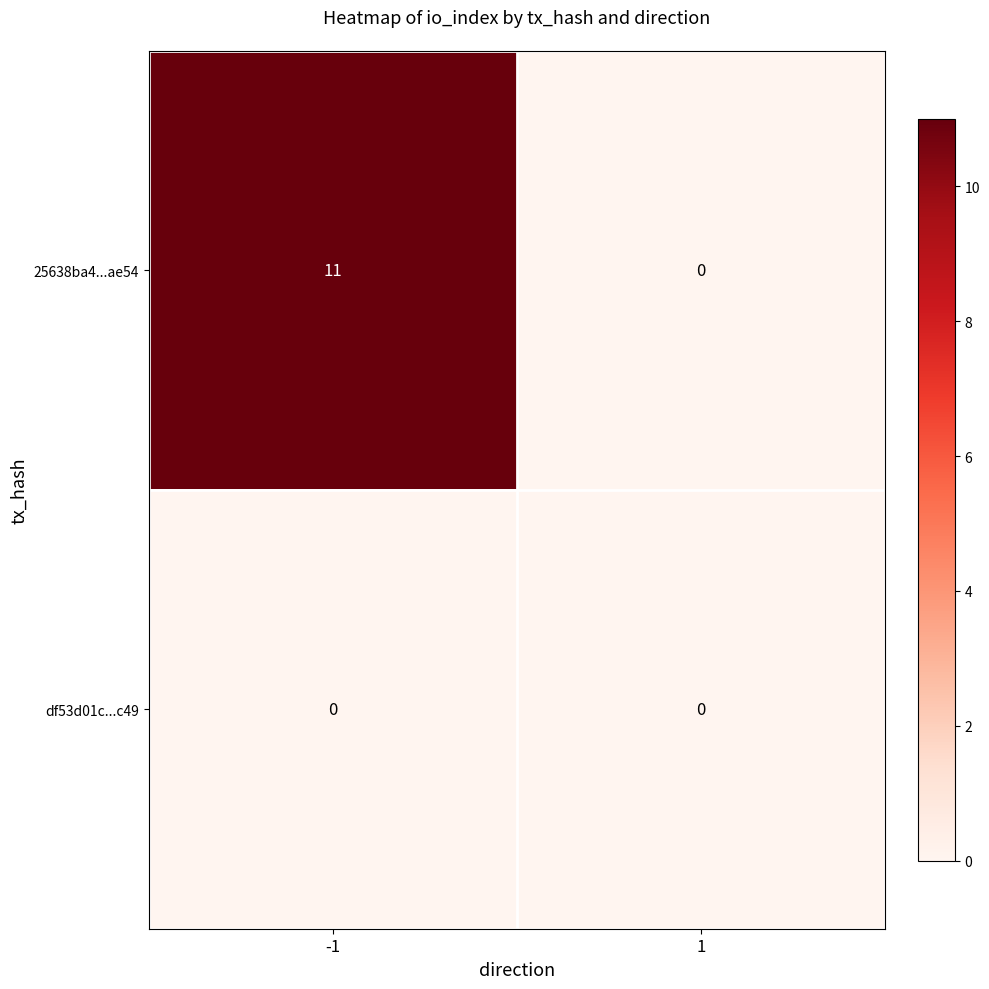

List the series in order of their overall mean, highest first.

25638ba4...ae54, df53d01c...c49